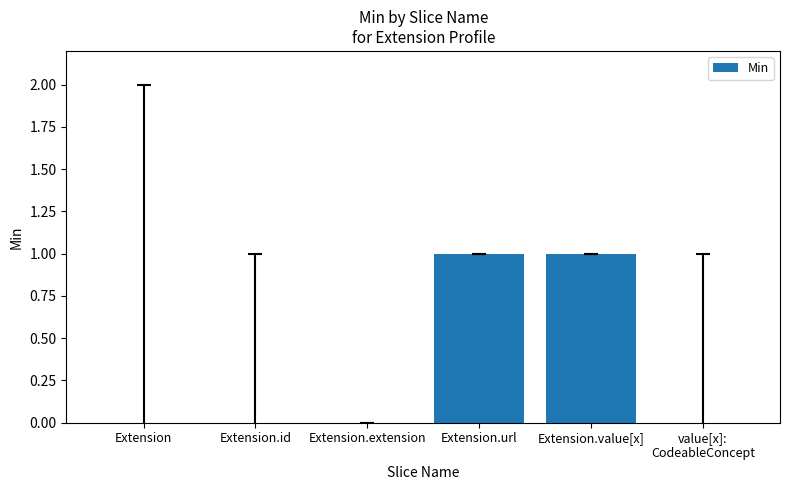

The chart shows a value of 0 at Extension.value[x]. True or false?

False